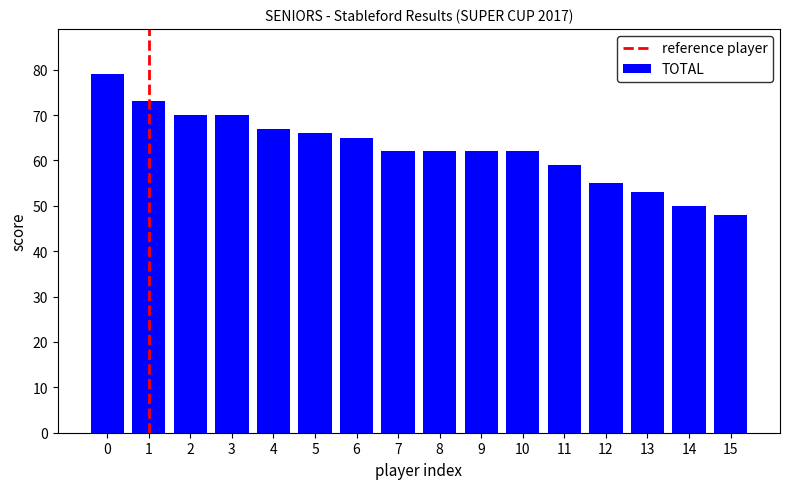

Approximately how many times larger is the value at 14 compared to 9?

0.8